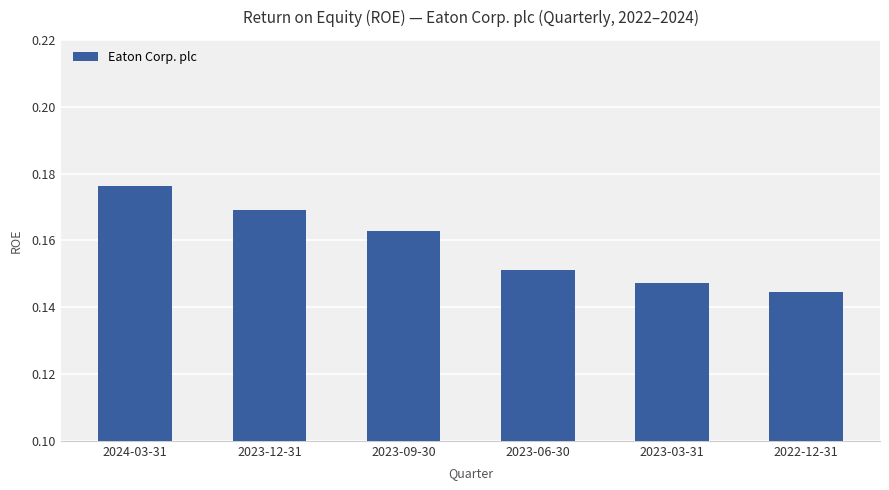

Count the values in the range 0 to 1.

6